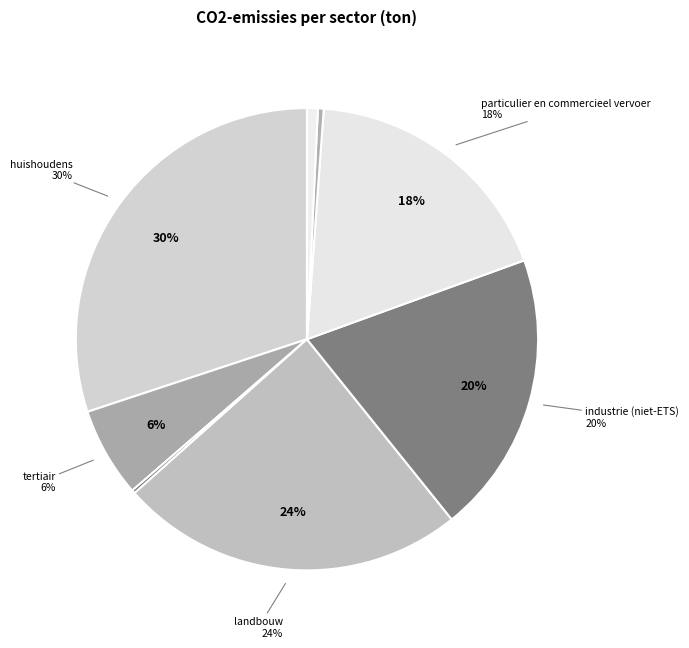

Which has a higher value, huishoudens or niet toegekend?

huishoudens